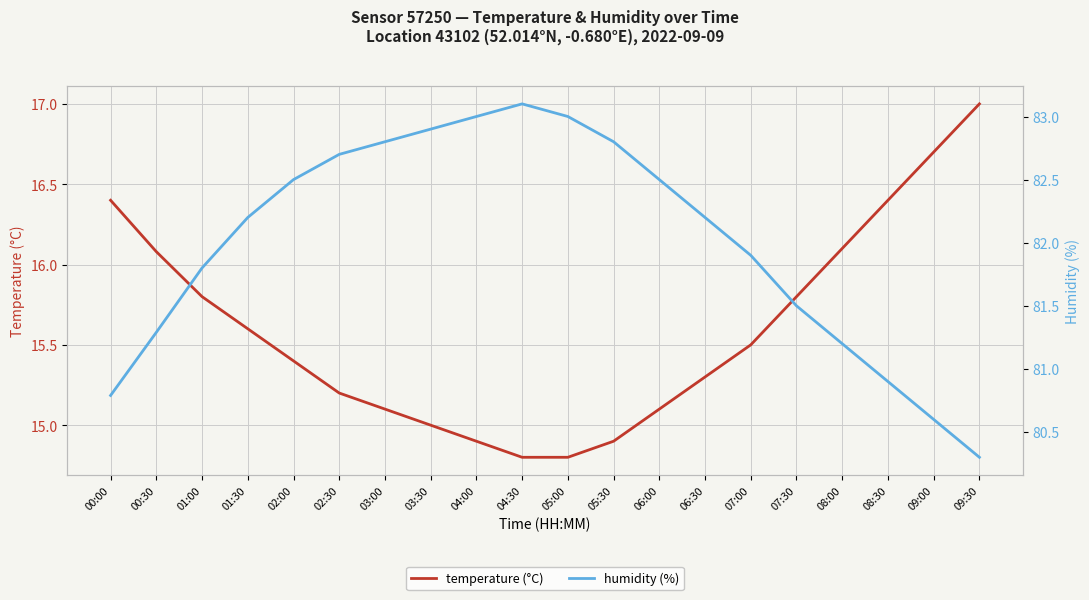

Reading left to right, extract all data points from this chart.

temperature: 00:00=16.4	00:30=16.1	01:00=15.8	01:30=15.6	02:00=15.4	02:30=15.2	03:00=15.1	03:30=15.0	04:00=14.9	04:30=14.8	05:00=14.8	05:30=14.9	06:00=15.1	06:30=15.3	07:00=15.5	07:30=15.8	08:00=16.1	08:30=16.4	09:00=16.7	09:30=17.0
humidity: 00:00=80.8	00:30=81.3	01:00=81.8	01:30=82.2	02:00=82.5	02:30=82.7	03:00=82.8	03:30=82.9	04:00=83.0	04:30=83.1	05:00=83.0	05:30=82.8	06:00=82.5	06:30=82.2	07:00=81.9	07:30=81.5	08:00=81.2	08:30=80.9	09:00=80.6	09:30=80.3